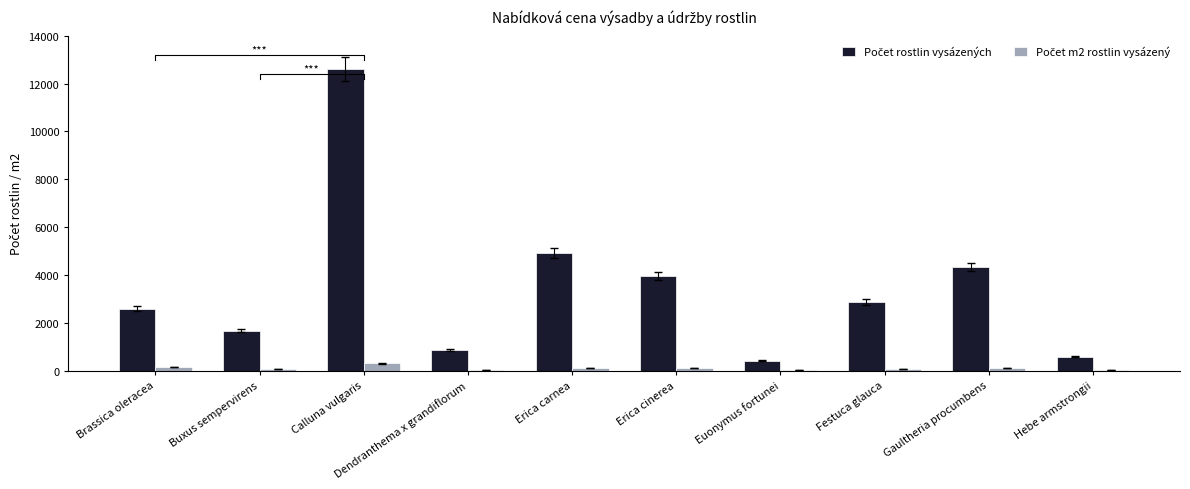

How many series are shown in this chart?

2